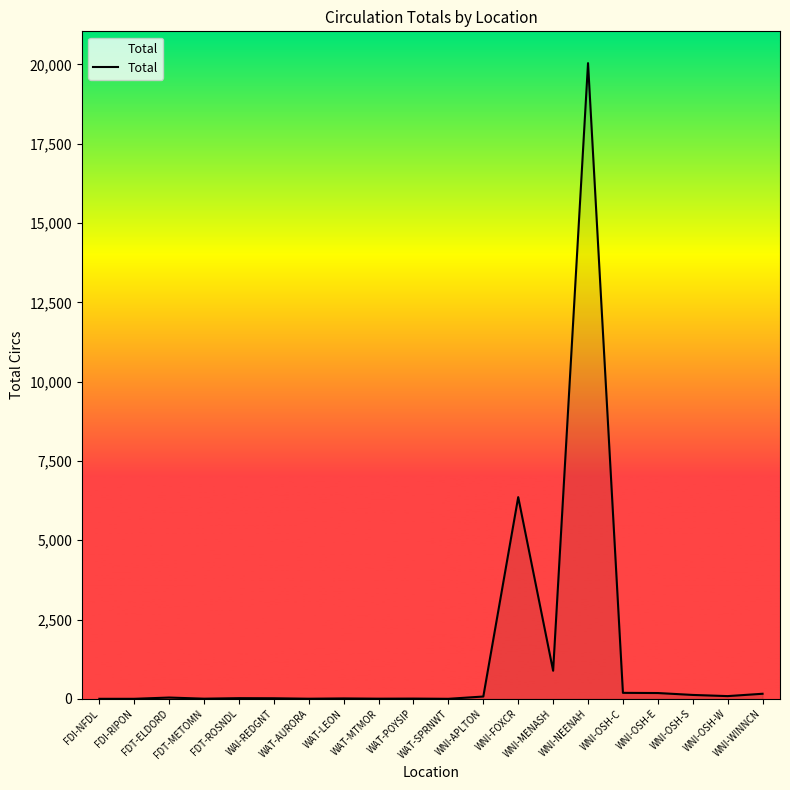

What is the difference between the maximum and minimum values?

20039